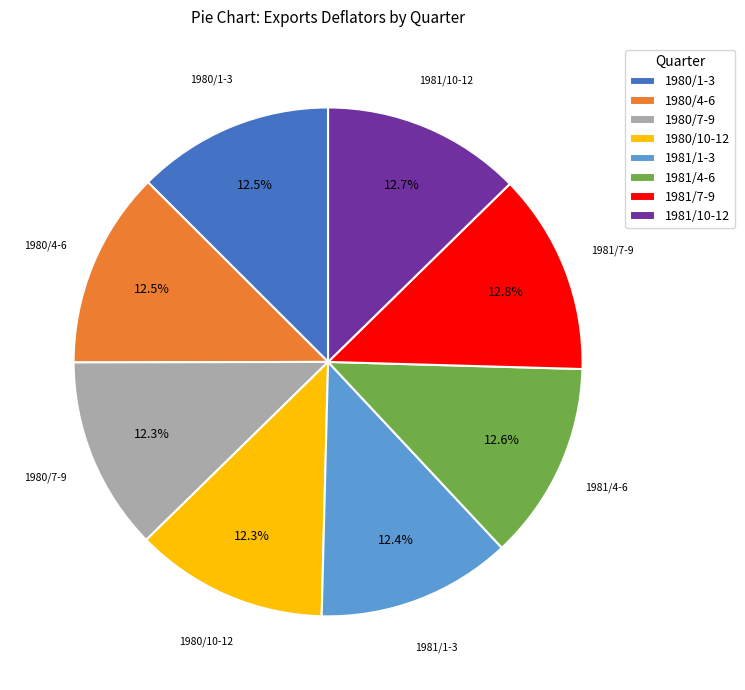

Is it true that 1981/10-12 is 20% of the pie?

False